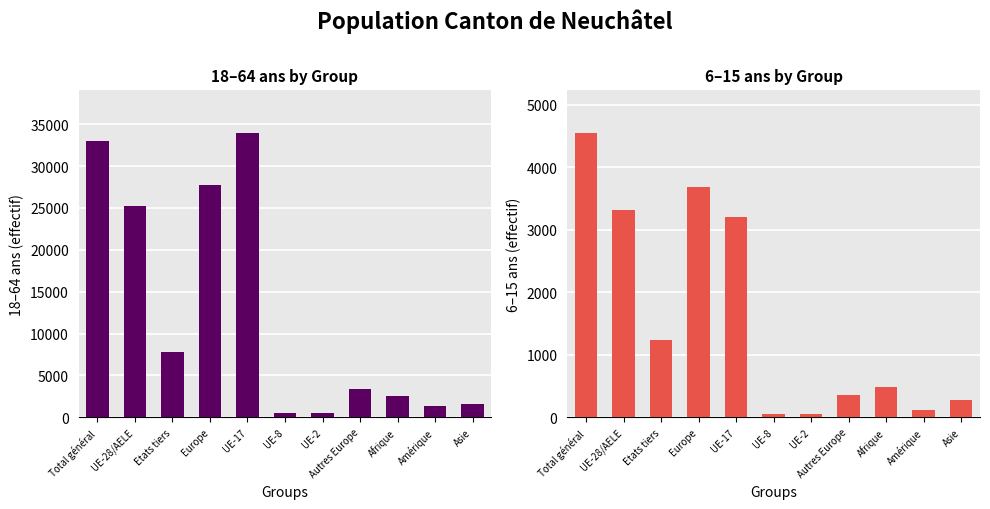

Where is Total (6-15) nearest to the value 2303?

UE-17